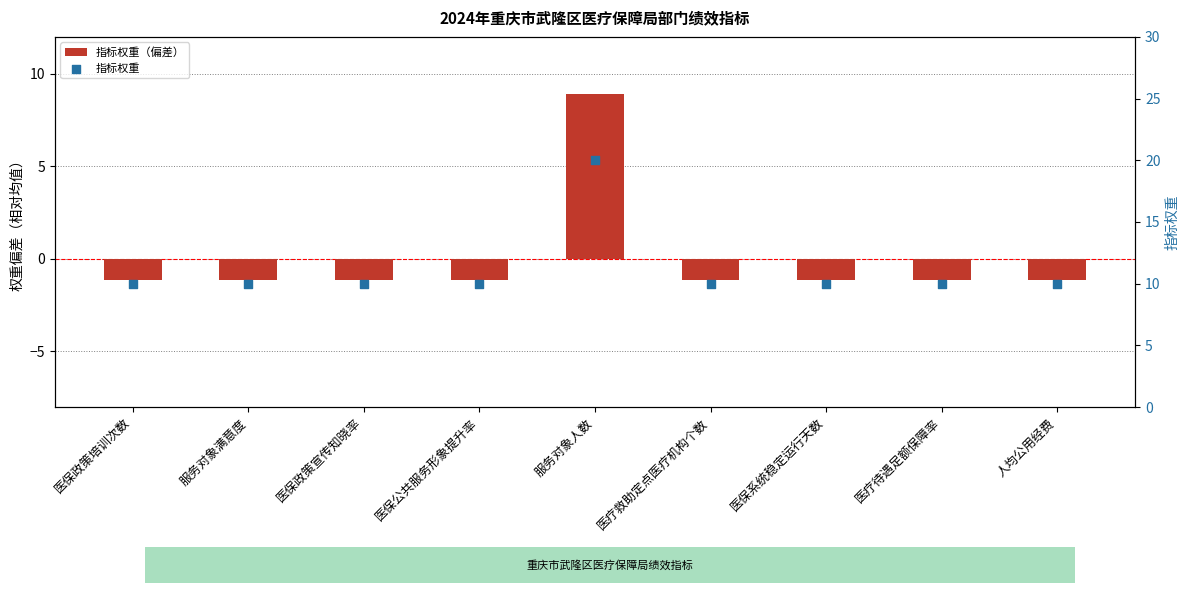

At which category is the sum across all series the highest?

服务对象人数